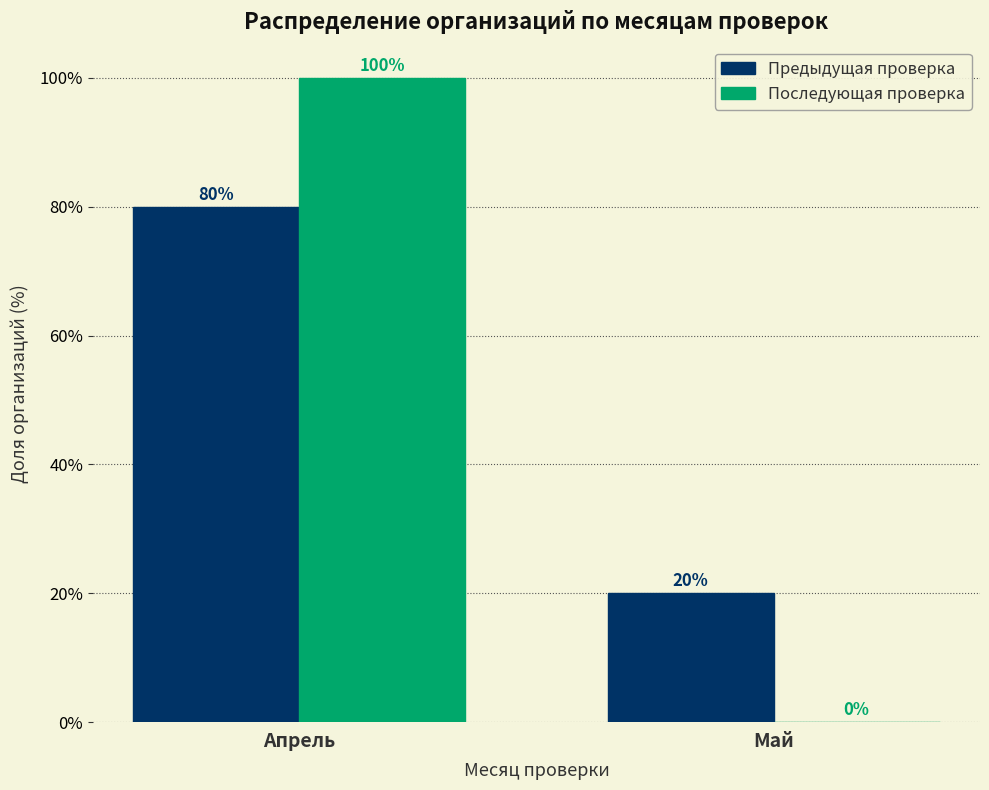

Reading left to right, list all the values displayed in this chart.

Предыдущая проверка: Апрель=80	Май=20
Последующая проверка: Апрель=100	Май=0